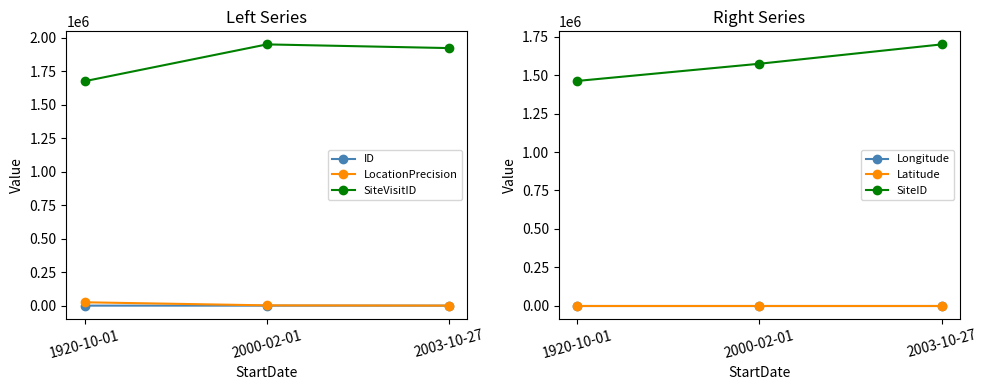

How many data points in ID are less than 1?

1